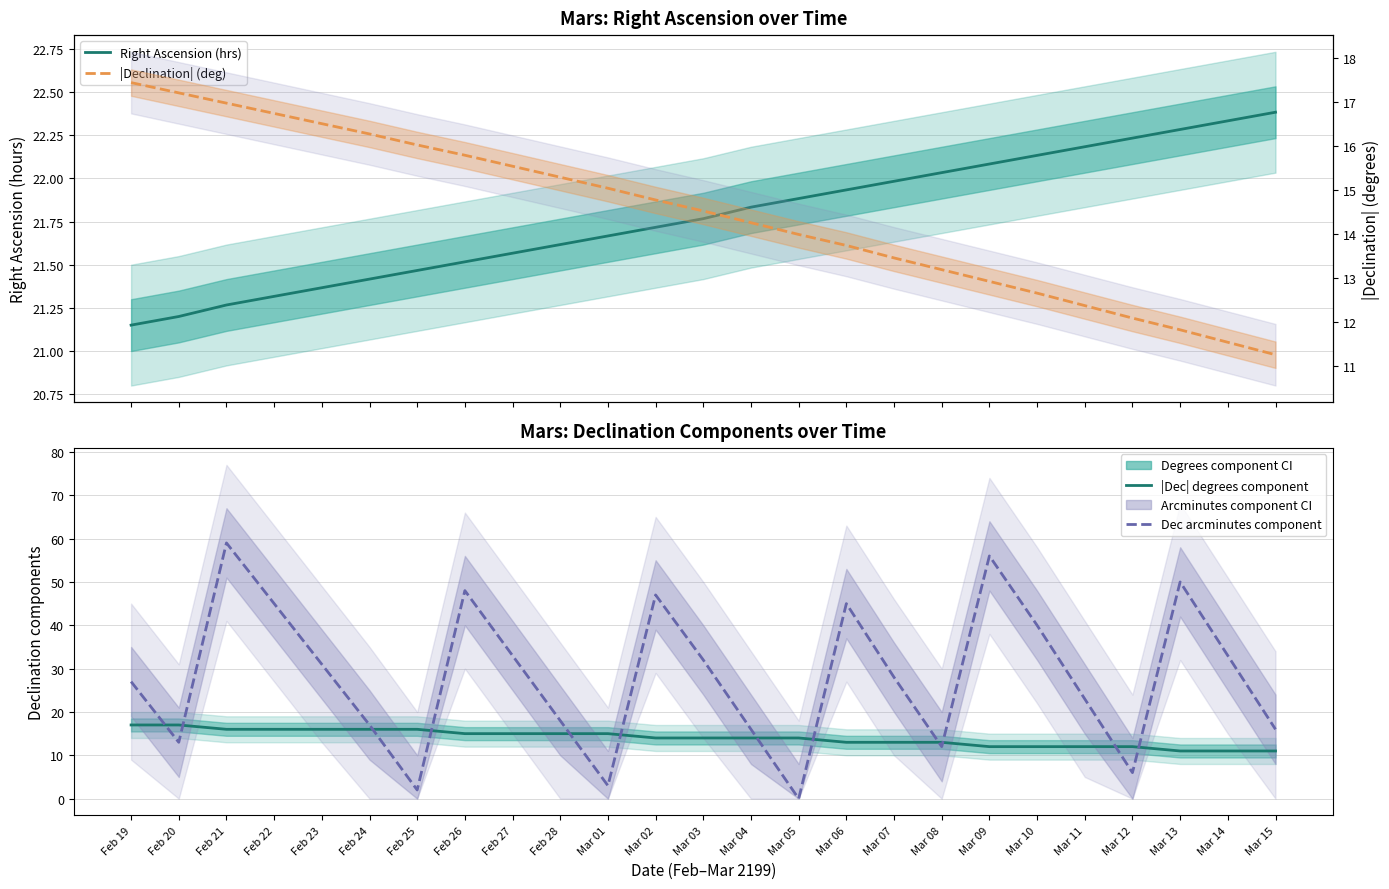

List the labels in order of |Declination| (deg) value, smallest first.

Mar 15, Mar 14, Mar 13, Mar 12, Mar 11, Mar 10, Mar 09, Mar 08, Mar 07, Mar 06, Mar 05, Mar 04, Mar 03, Mar 02, Mar 01, Feb 28, Feb 27, Feb 26, Feb 25, Feb 24, Feb 23, Feb 22, Feb 21, Feb 20, Feb 19